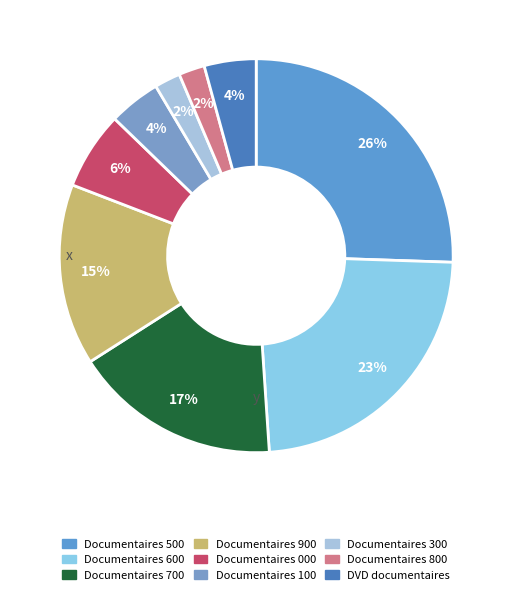

To the nearest percent, what portion does Documentaires 300 represent?

2%